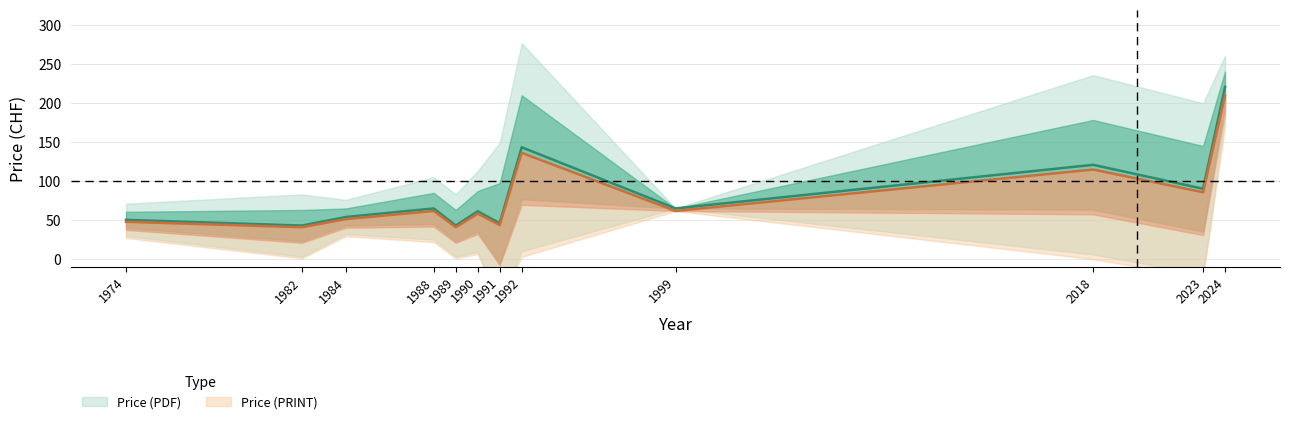

The Price (PDF) series shows 64 at 2. True or false?

False